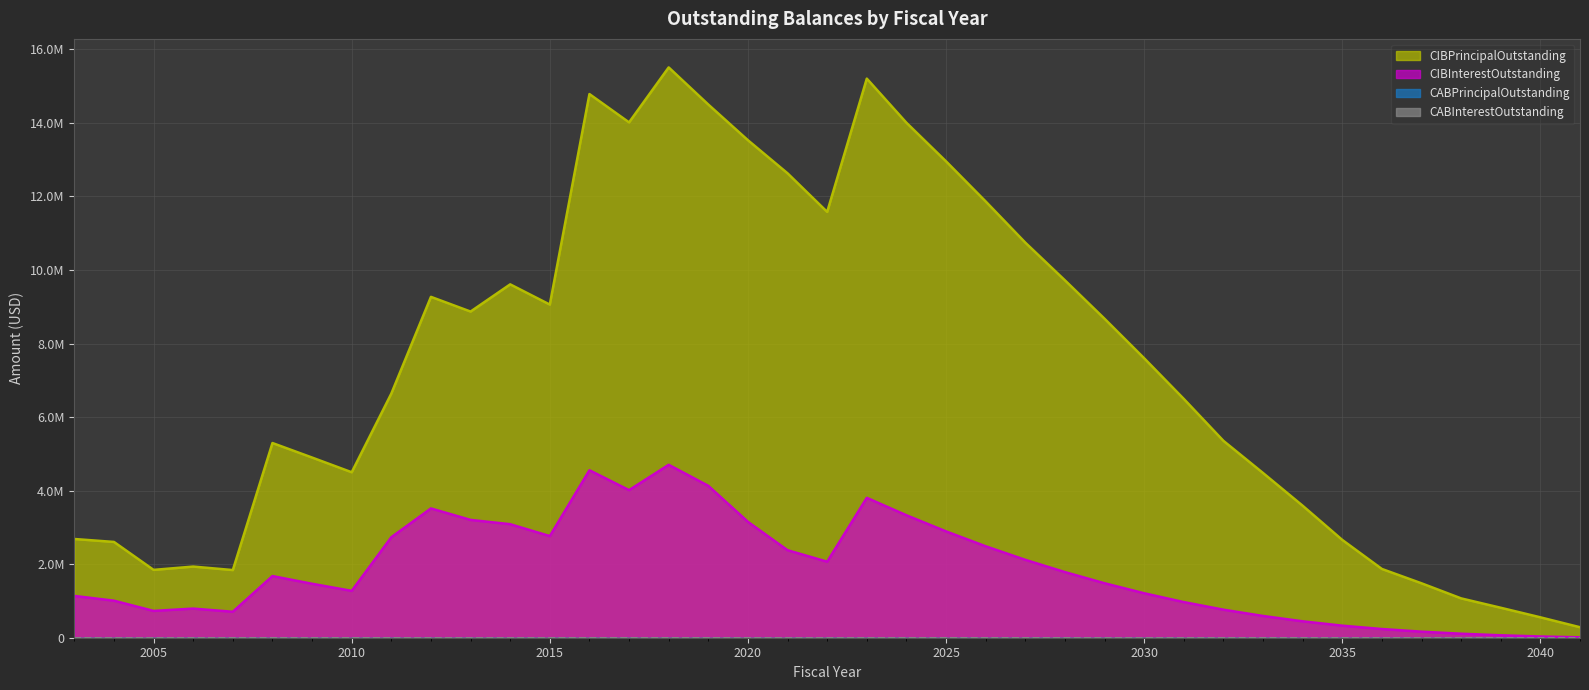

How many data points in CIBInterestOutstanding are less than 1481624?

19